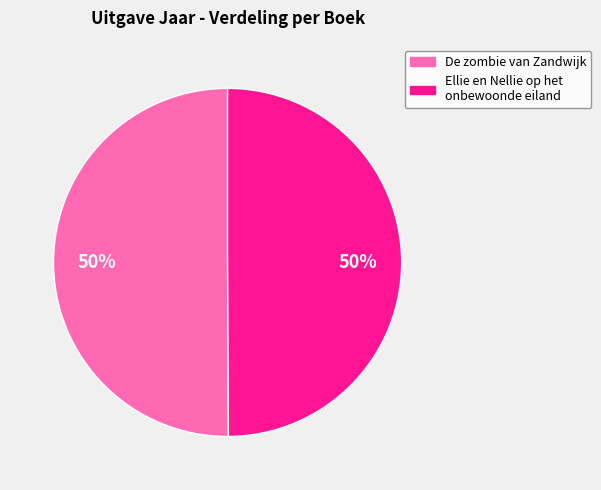

What is the ratio of the value at De zombie van Zandwijk to the value at Ellie en Nellie op het onbewoonde eiland?

1.0